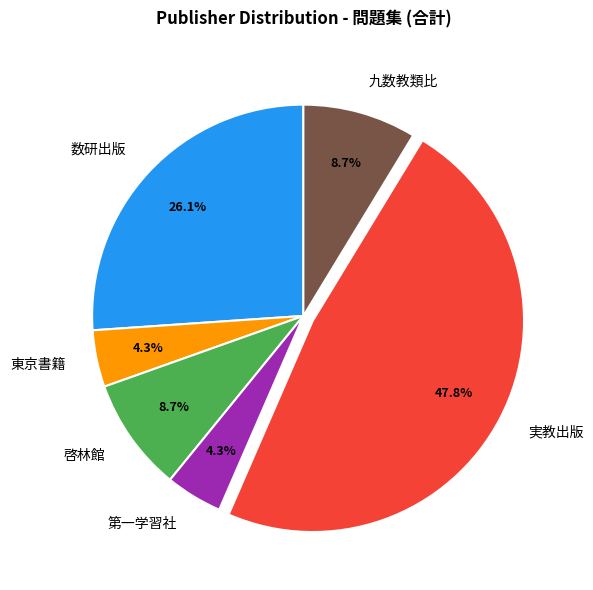

Approximately how many times larger is the value at 第一学習社 compared to 九数教類比?

0.5